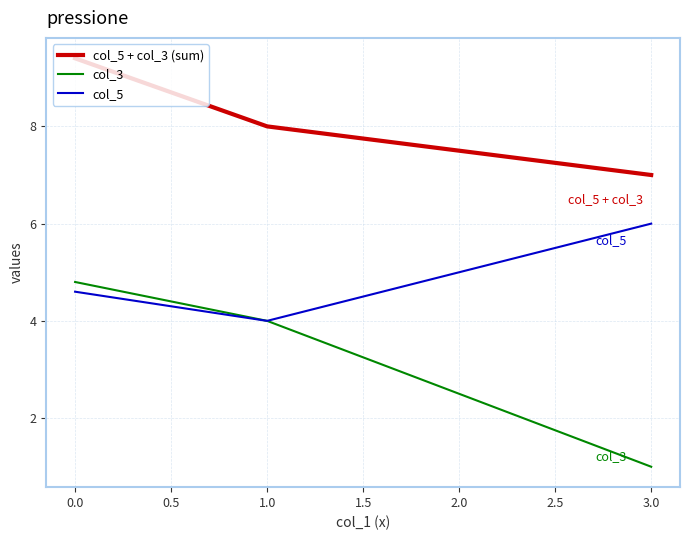

At how many categories does at least one series exceed 5?

3